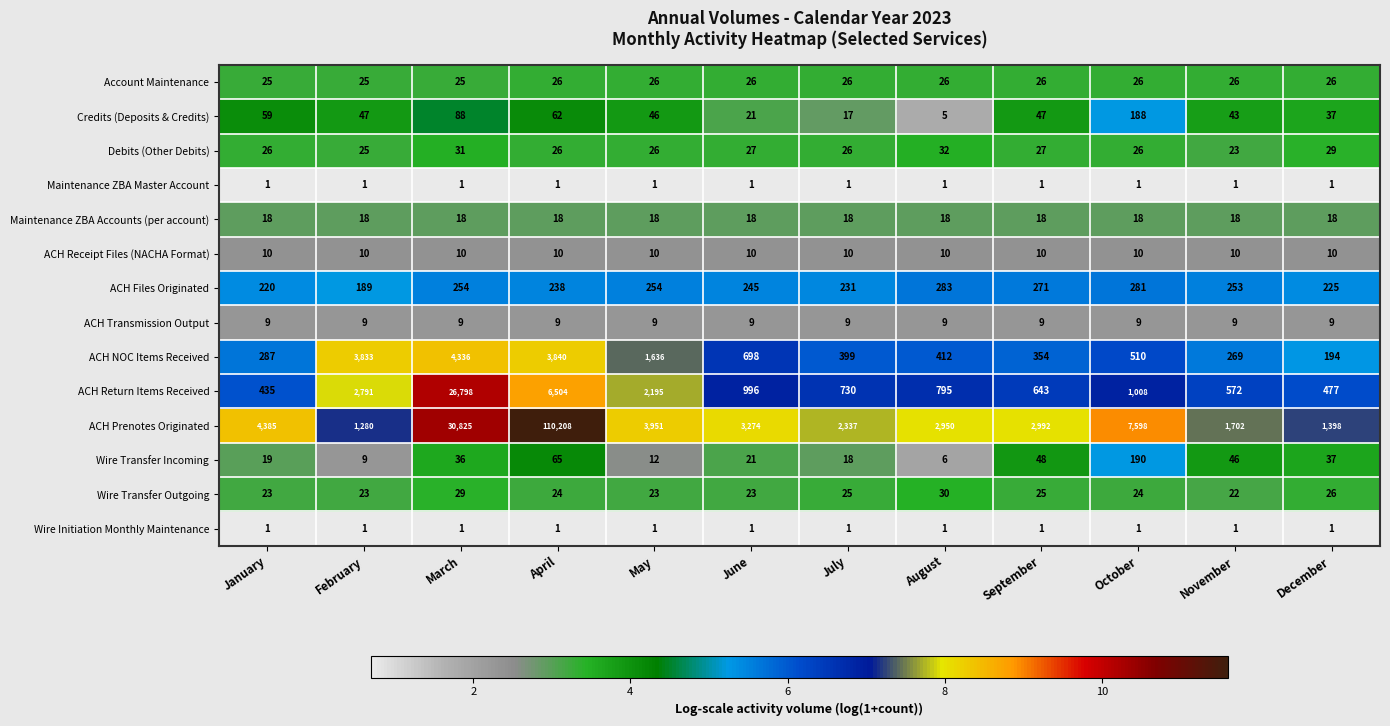

At which category does the chart reach its peak across all series?

April